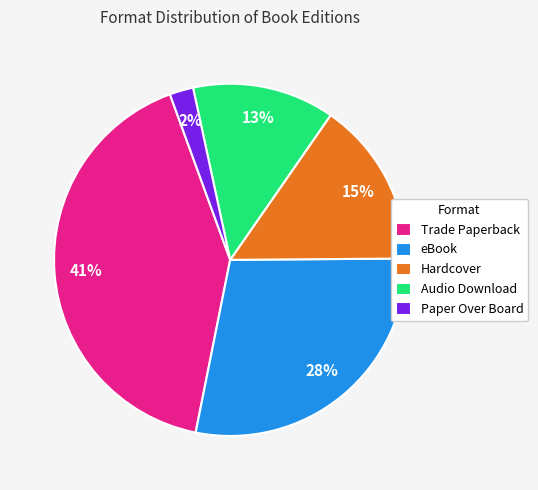

Which slice is the smallest?

Paper Over Board